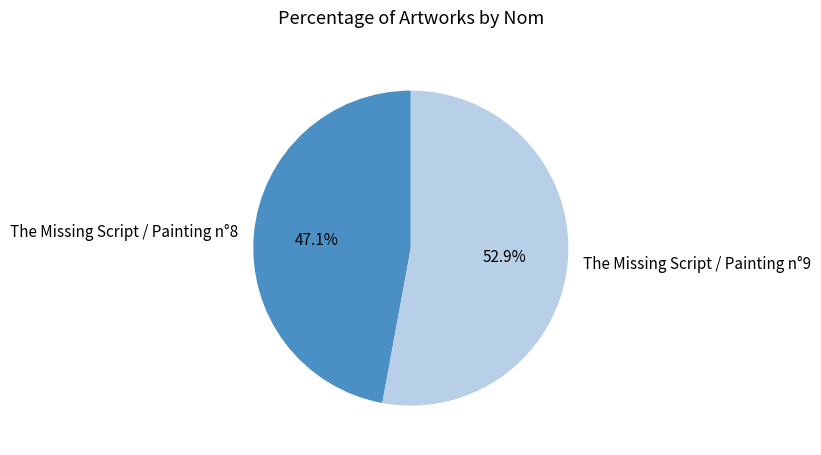

What is the total percentage of The Missing Script / Painting n°9 and The Missing Script / Painting n°8?

100.0%